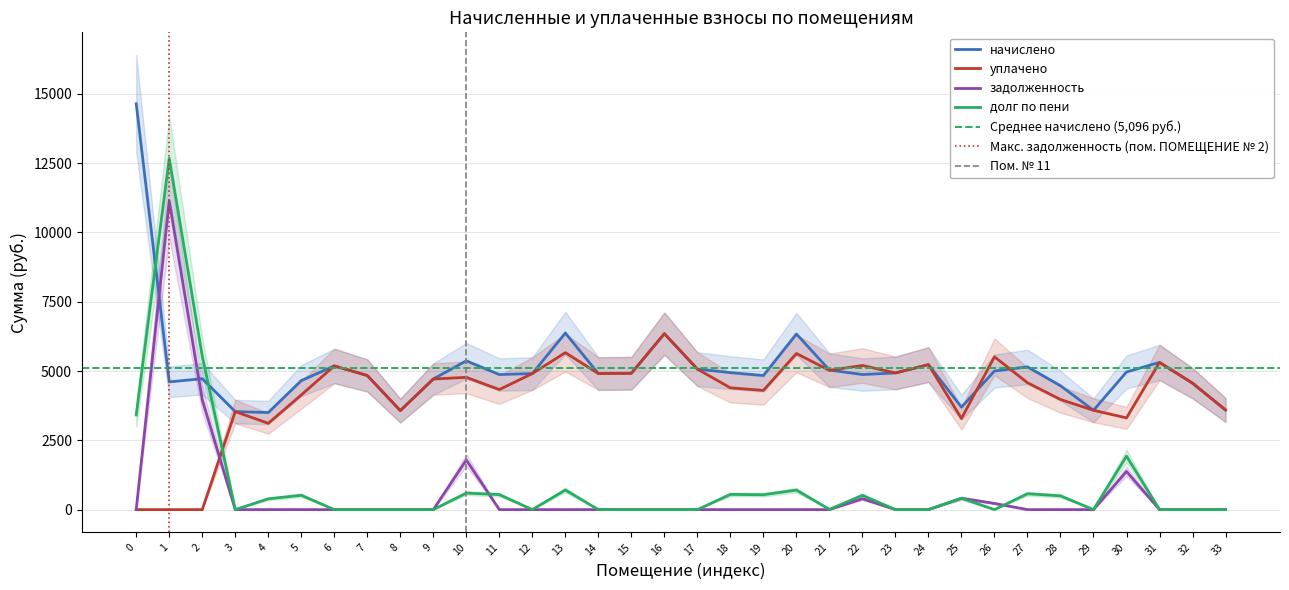

Is the value of уплачено at 21 greater than the value of долг по пени at 5?

Yes